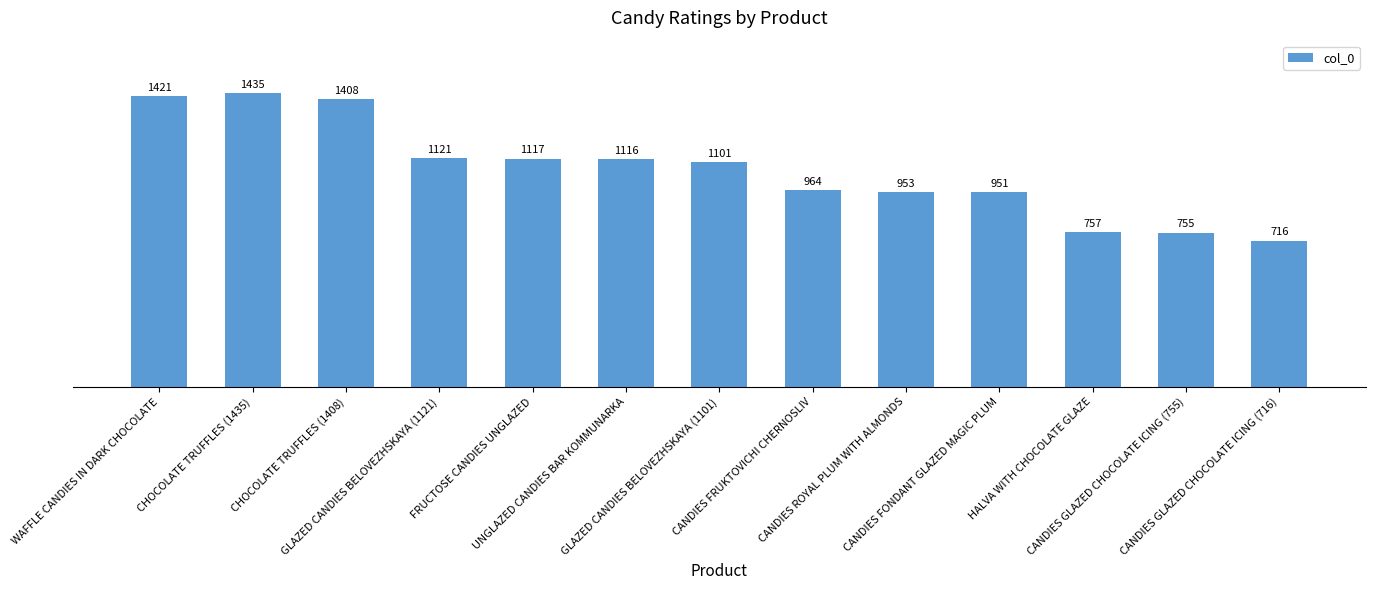

List the labels in order of value, largest first.

CHOCOLATE TRUFFLES (1435), WAFFLE CANDIES IN DARK CHOCOLATE, CHOCOLATE TRUFFLES (1408), GLAZED CANDIES BELOVEZHSKAYA (1121), FRUCTOSE CANDIES UNGLAZED, UNGLAZED CANDIES BAR KOMMUNARKA, GLAZED CANDIES BELOVEZHSKAYA (1101), CANDIES FRUKTOVICHI CHERNOSLIV, CANDIES ROYAL PLUM WITH ALMONDS, CANDIES FONDANT GLAZED MAGIC PLUM, HALVA WITH CHOCOLATE GLAZE, CANDIES GLAZED CHOCOLATE ICING (755), CANDIES GLAZED CHOCOLATE ICING (716)